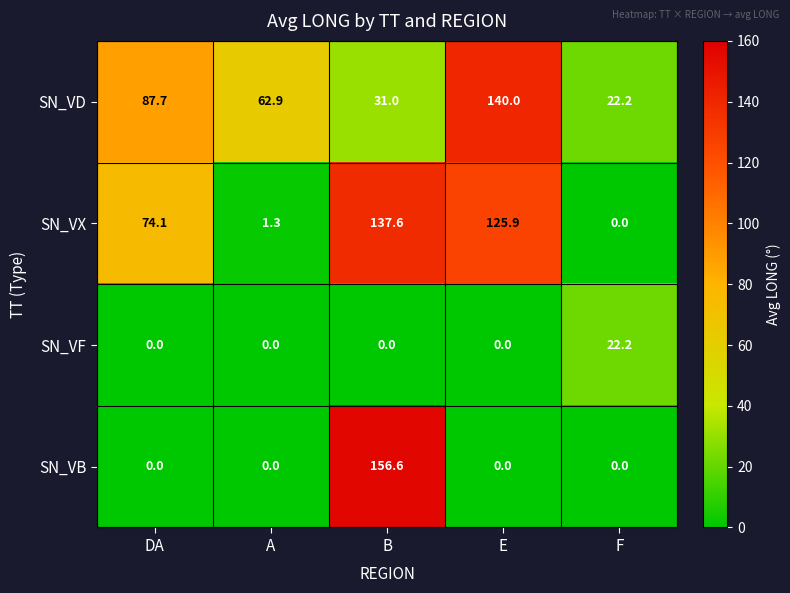

List the series in order of their peak value, highest first.

SN_VB, SN_VD, SN_VX, SN_VF